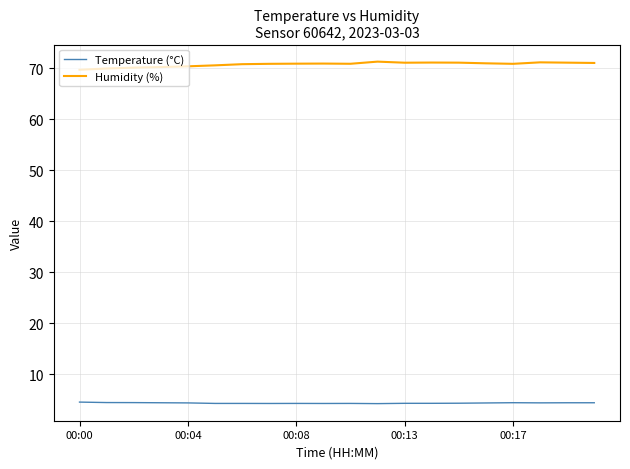

True or false: Temperature (°C) and Humidity (%) cross at least once.

False